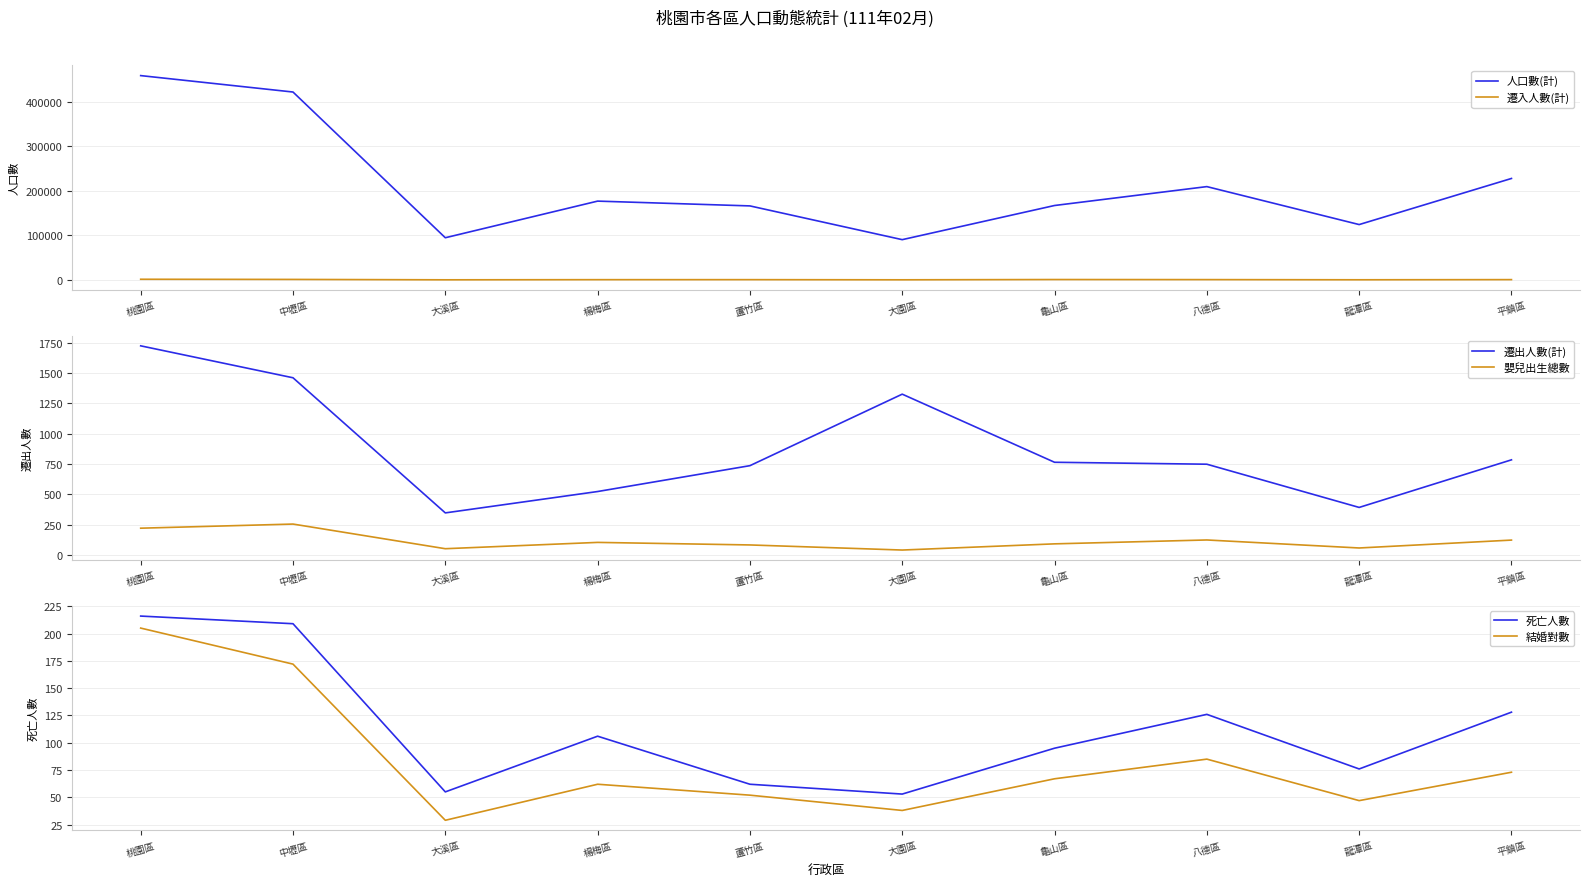

True or false: 遷入人數(計) has a value of 483 at 八德區.

False